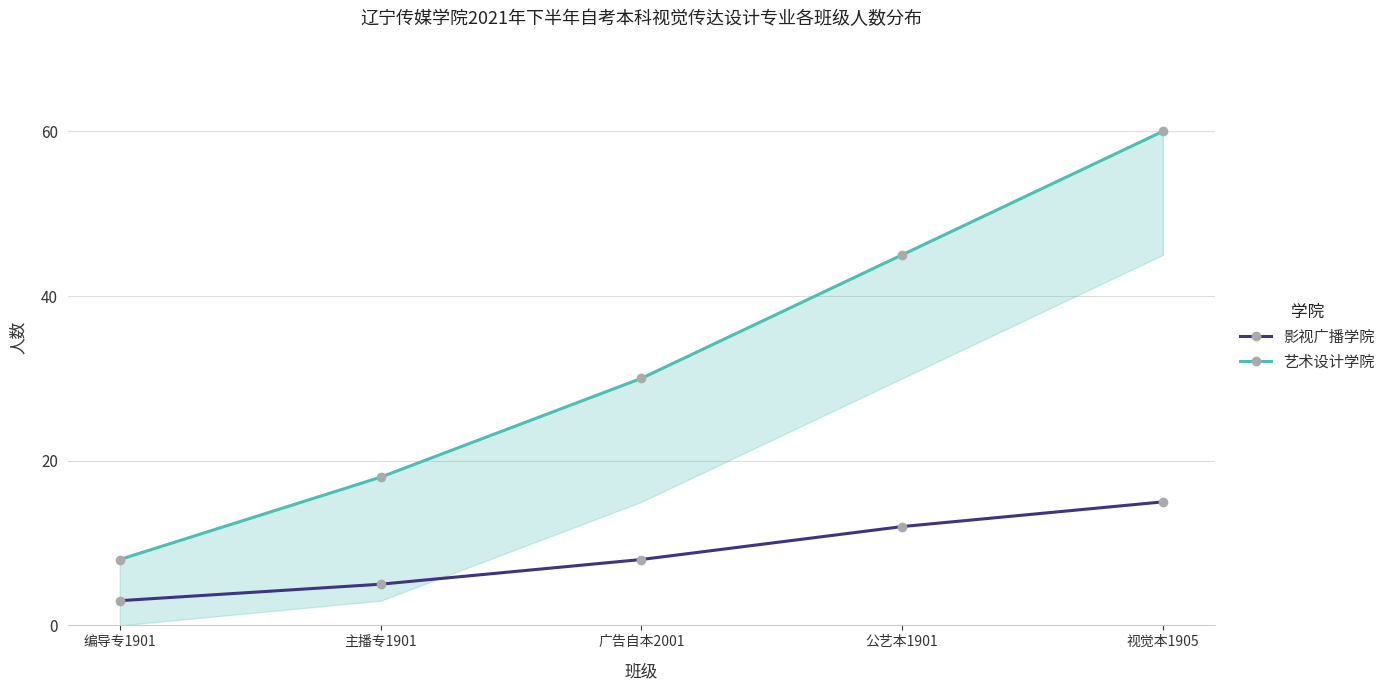

What position from the right is 广告自本2001?

3